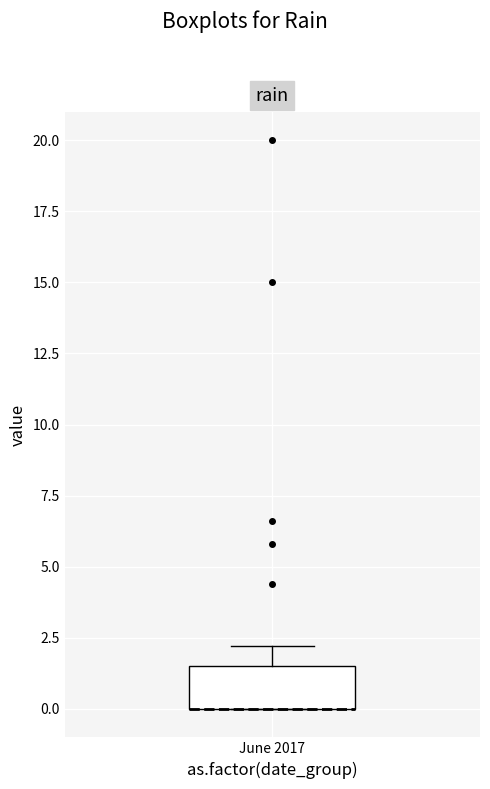

Where is the lower edge of the box for June 2017 on the y-axis? The values are not printed on the chart, so give them approximately, as read against the axis.

0.0